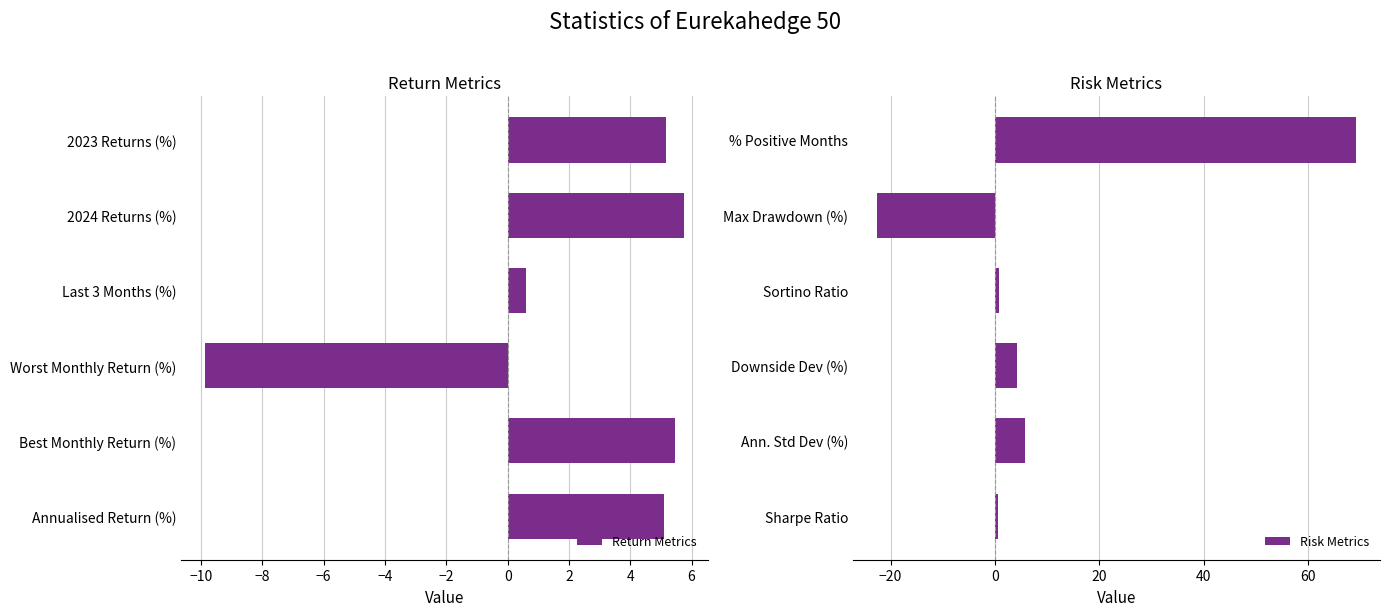

How many values in Return Metrics are below zero?

1